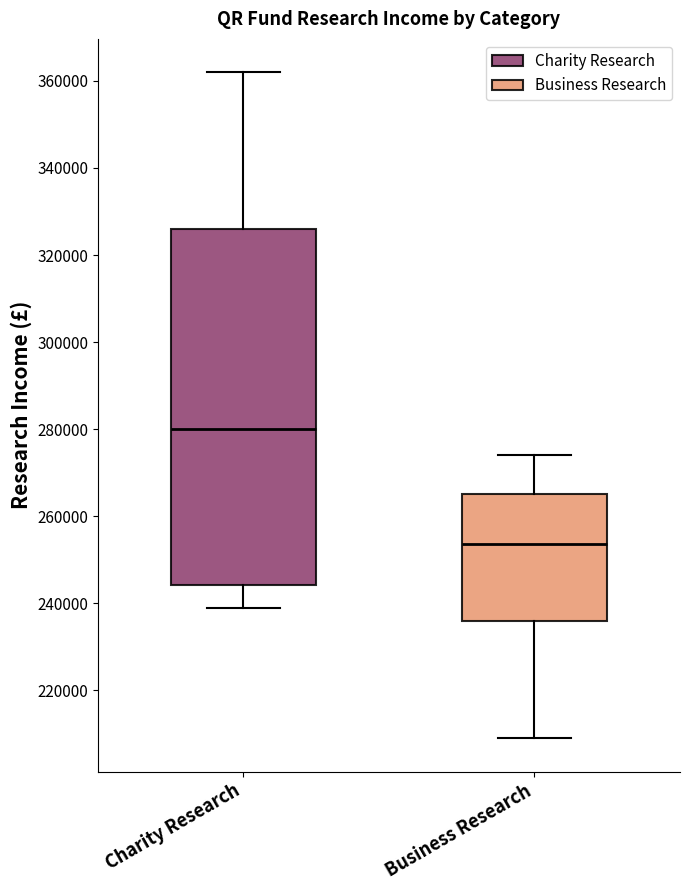

Reading left to right, transcribe this box plot: for each box, give where its median line is, the range the box spans, and where its two whiskers end, as read against the y-axis. The values are not printed on the chart, so give them approximately, as read against the axis.

Charity Research: median 280000, box 244000 to 326000, whiskers 240000 to 362000
Business Research: median 254000, box 236000 to 266000, whiskers 210000 to 274000